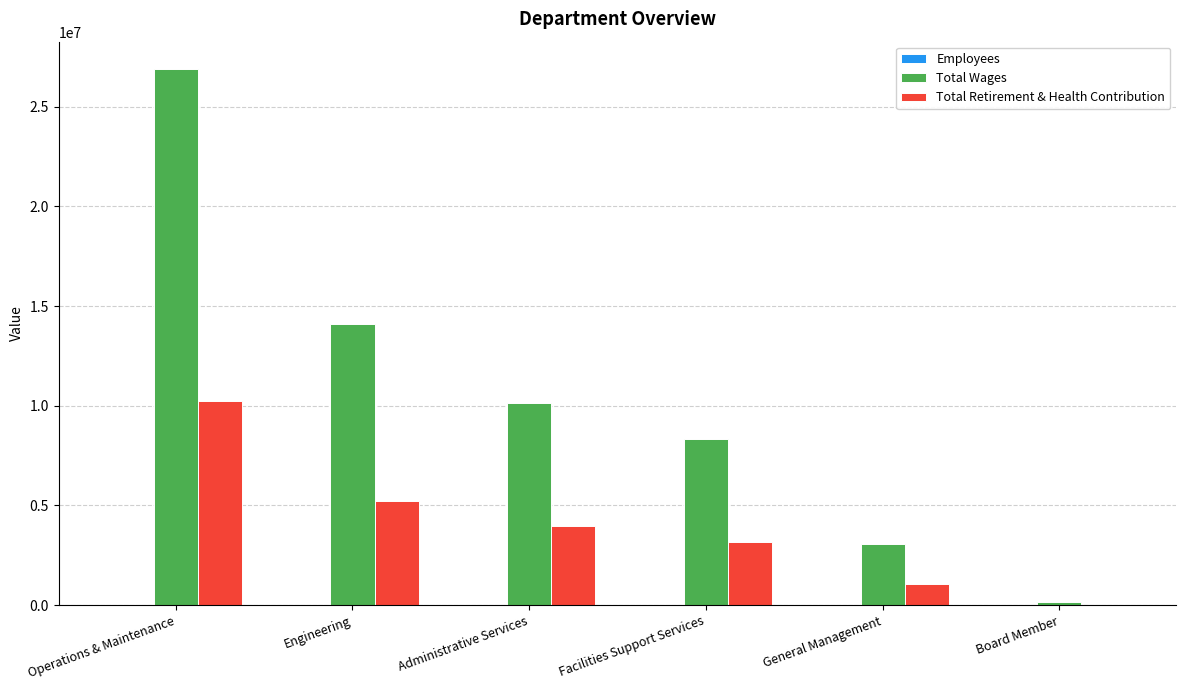

Is it true that Total Wages equals 3082841 at General Management?

True